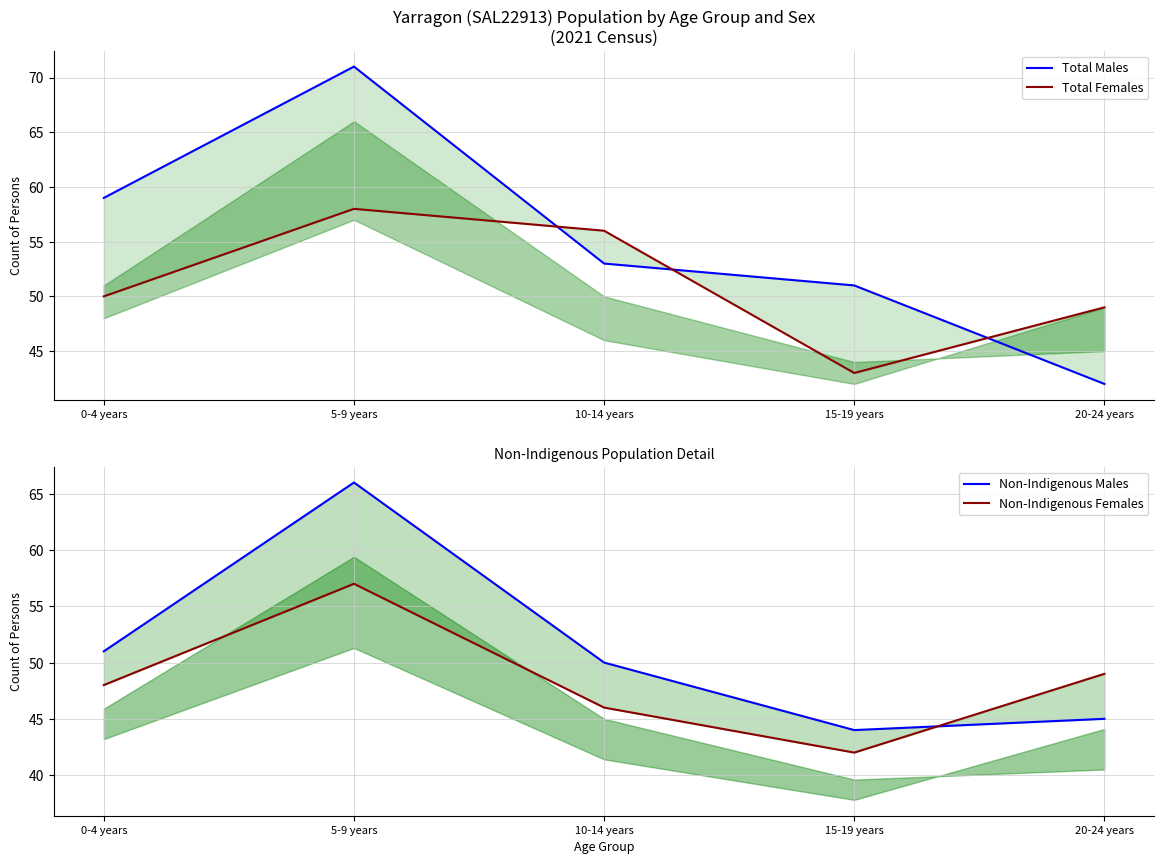

Is this an area chart (filled region under the line)?

No